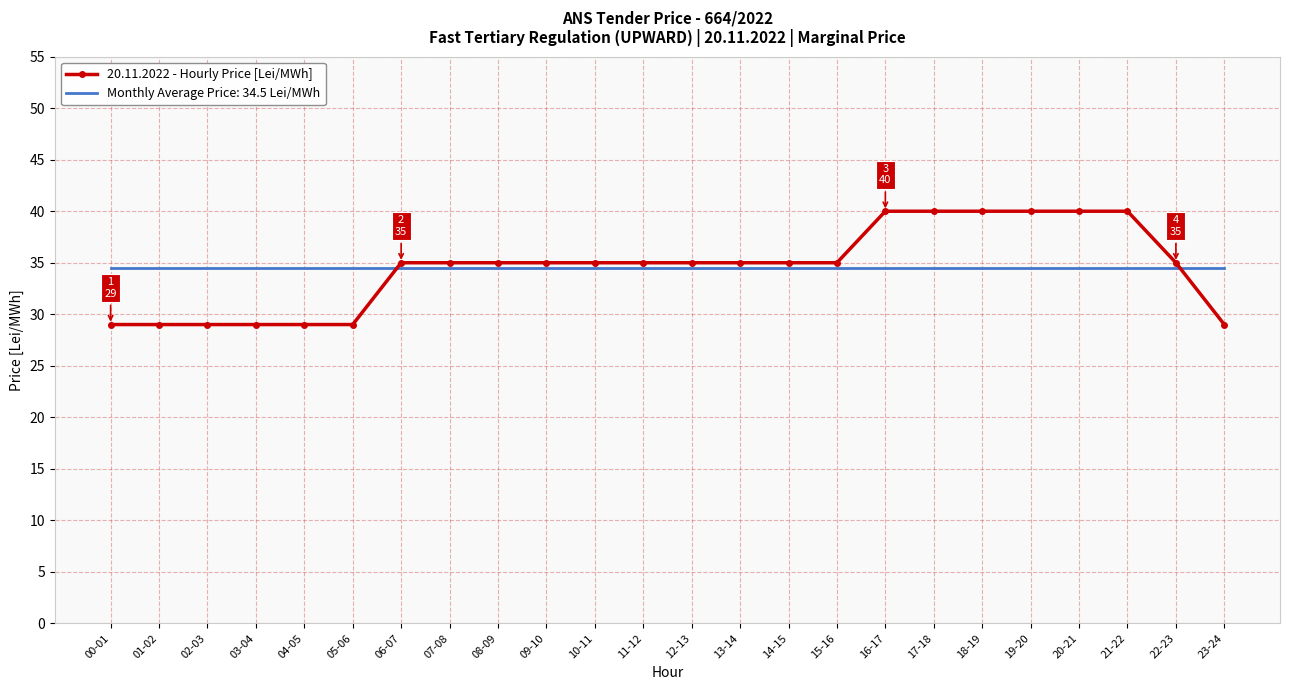

The value of 20.11.2022 - Hourly Price [Lei/MWh] at 20-21 is 53.0. True or false?

False